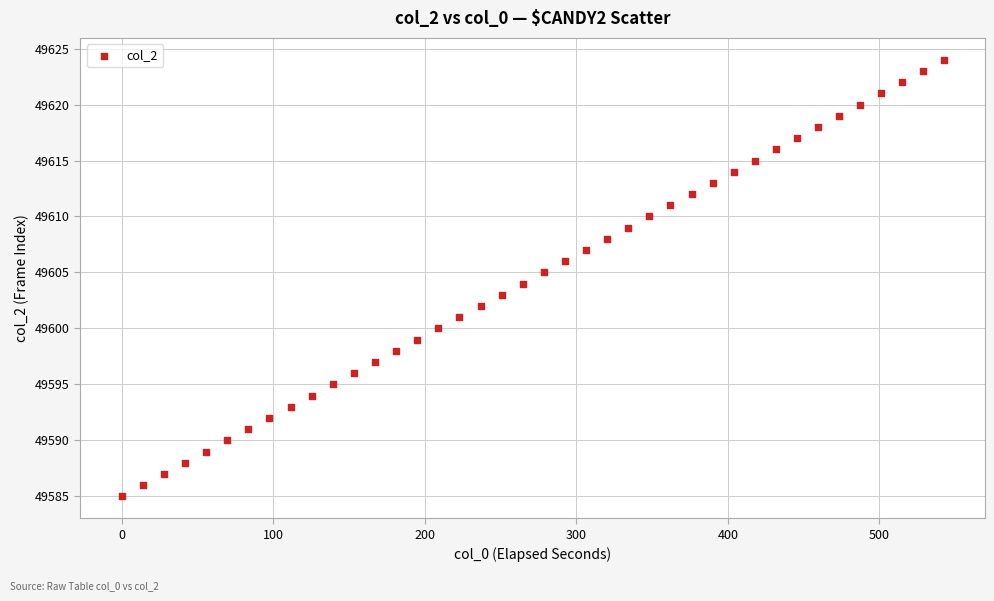

What is the range of Y values (max minus min)?

39